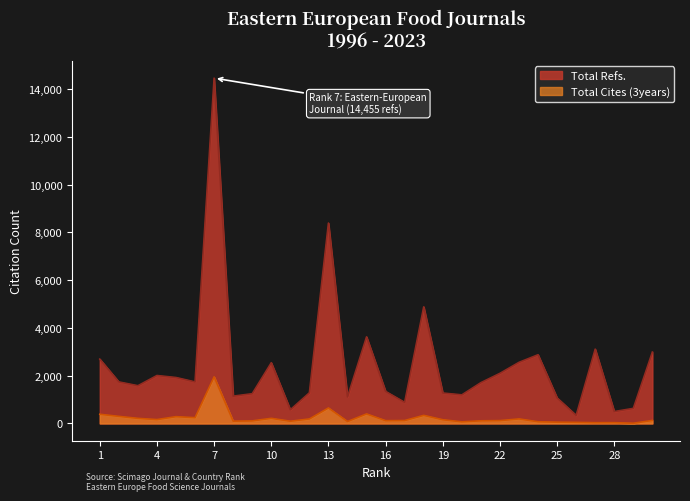

How many categories are shown in the chart?

30